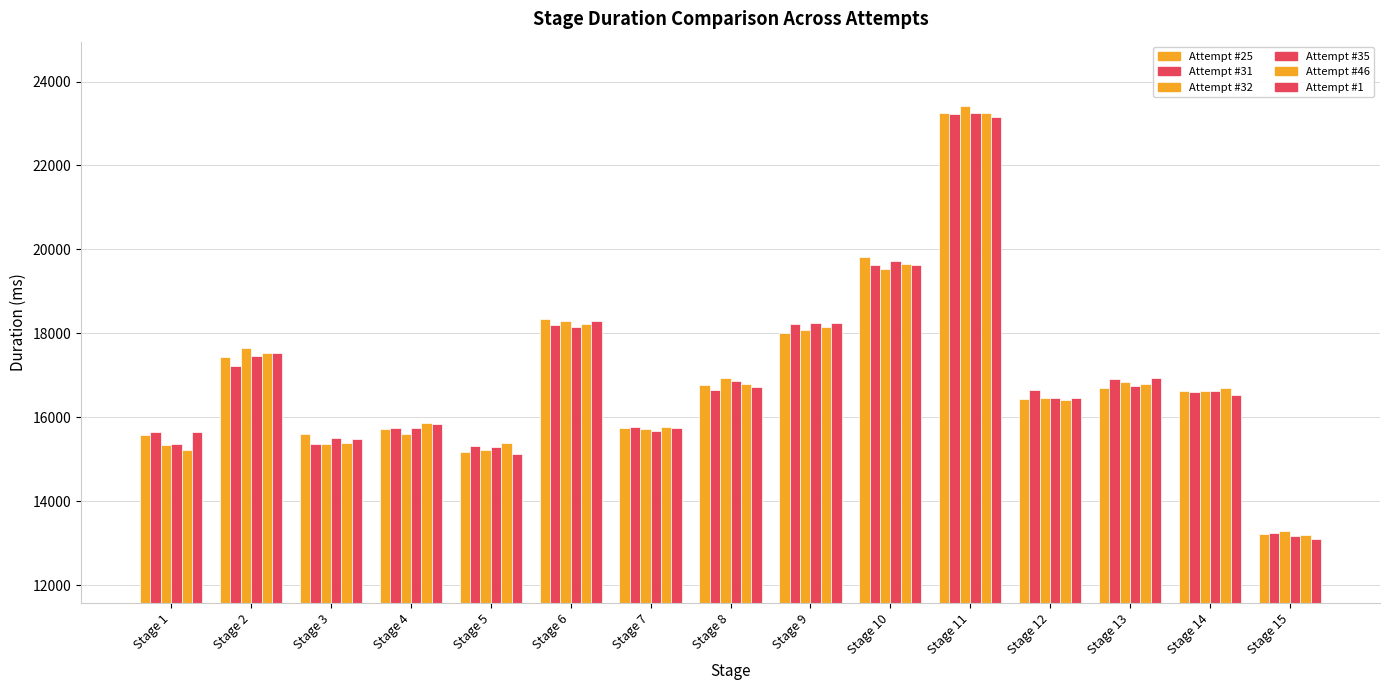

Is it true that Attempt #46 equals 18156 at Stage 9?

True